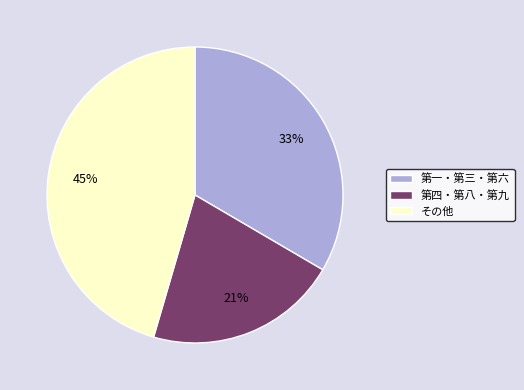

Is there any slice that represents more than half of the pie?

No